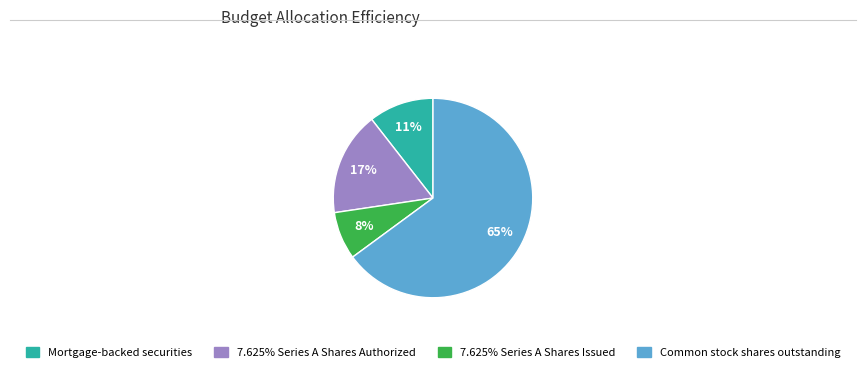

How many slices are in this pie chart?

4